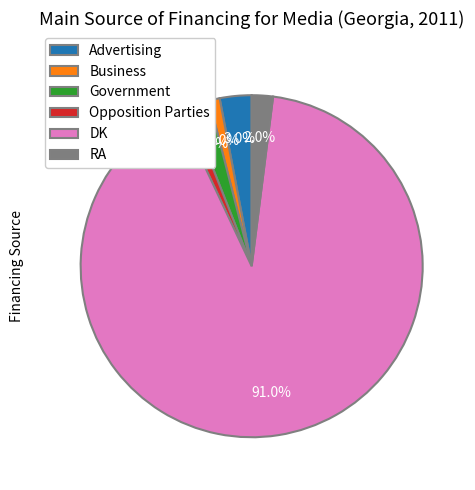

To the nearest percent, what is the difference between the DK and RA slice percentages?

89%